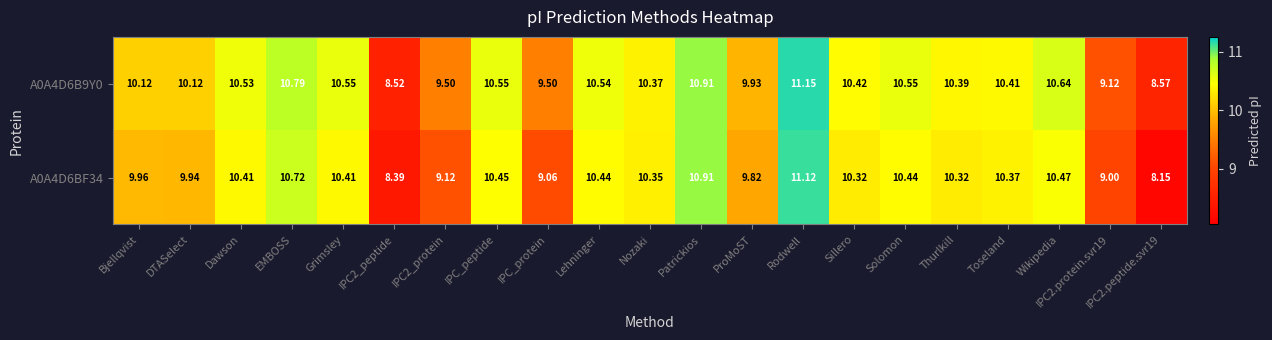

Which label corresponds to the largest value in the chart?

Rodwell